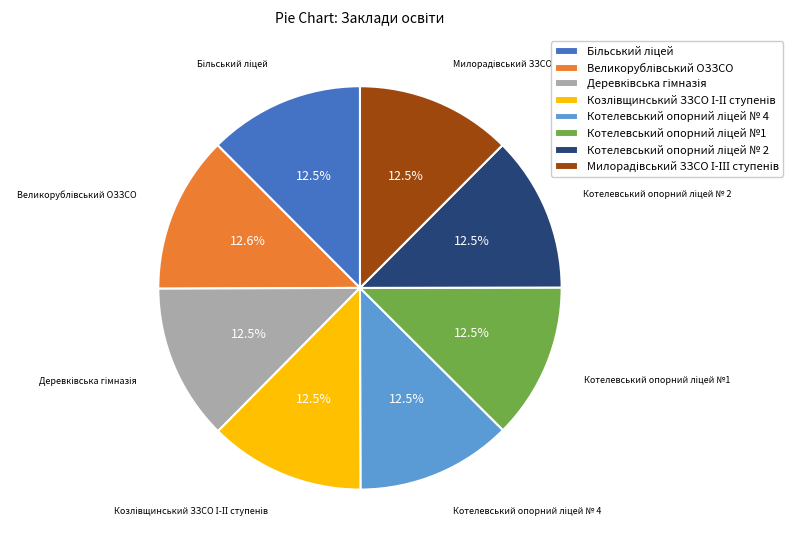

To the nearest percent, what is the average slice percentage?

12%